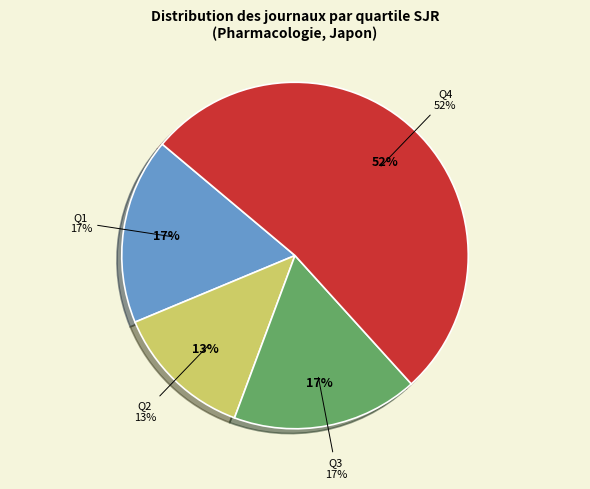

Which category has the biggest portion of the pie?

Q4